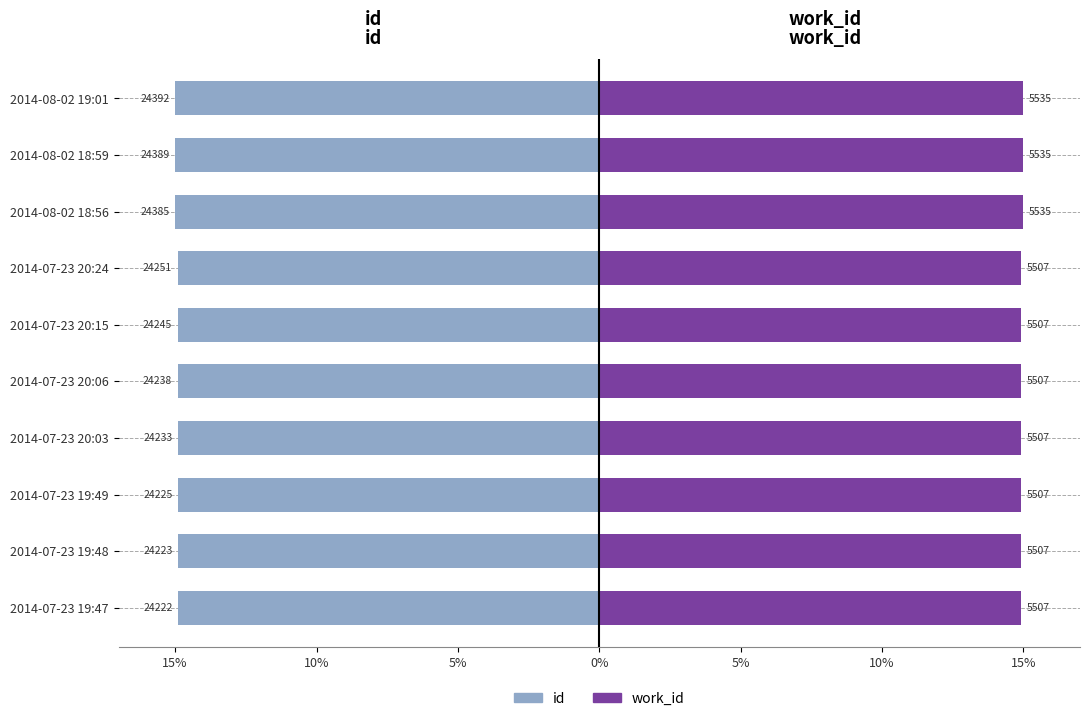

True or false: id has a value of -7.7 at 2014-07-23 19:49.

False